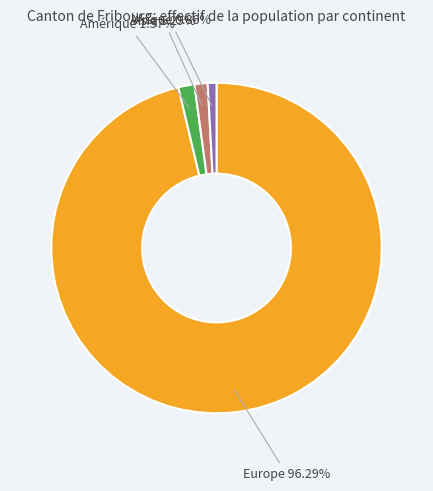

Which category has the biggest portion of the pie?

Europe